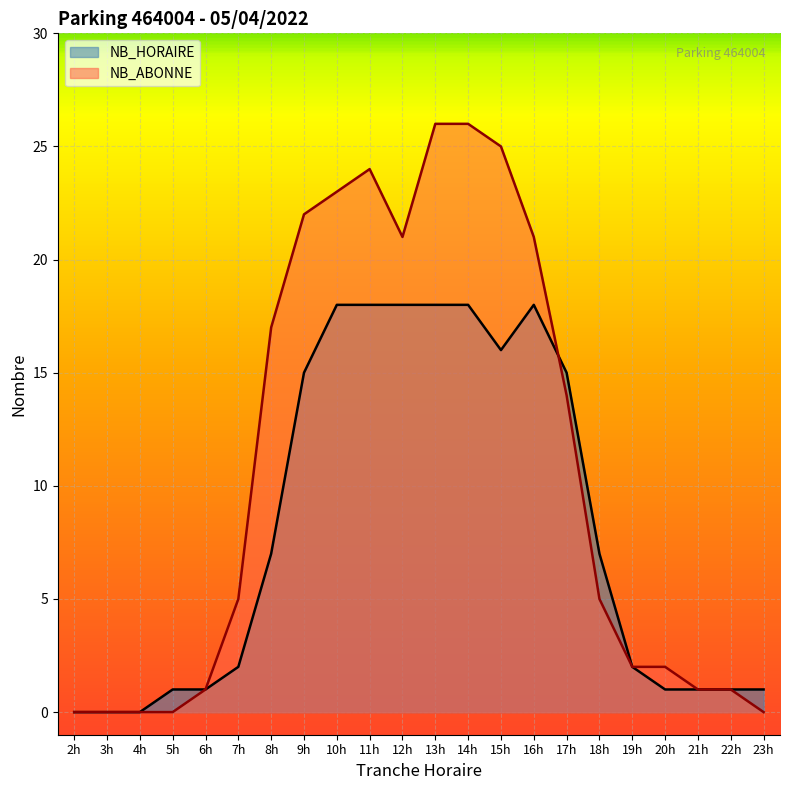

In NB_HORAIRE, how many points are higher than both neighbors (excluding endpoints)?

1